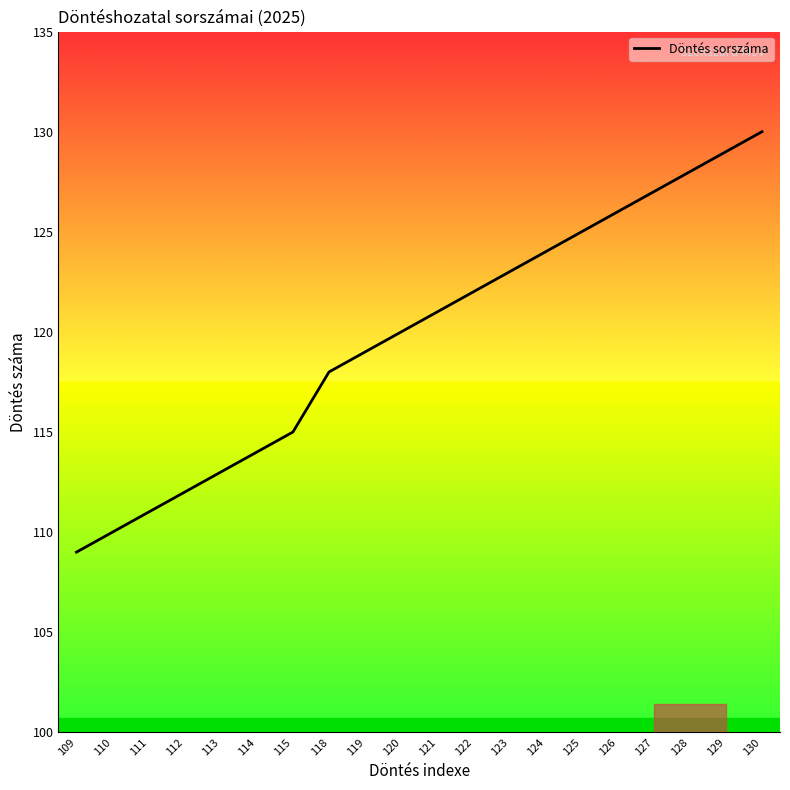

How many lines are shown in the chart?

1